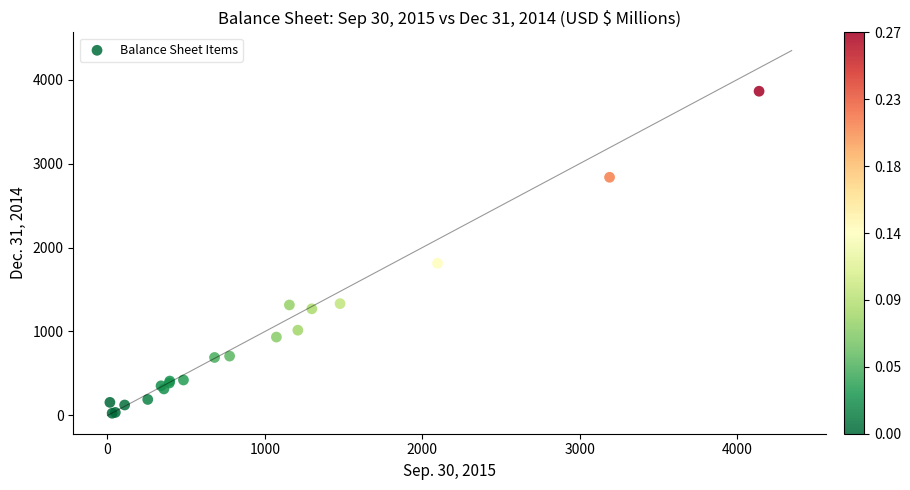

What Y value in the scatter plot is closest to 1943?

1812.6